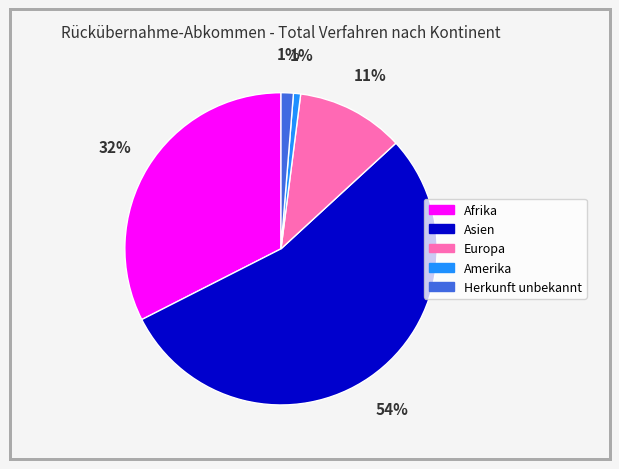

Is there a majority slice in this chart?

Yes